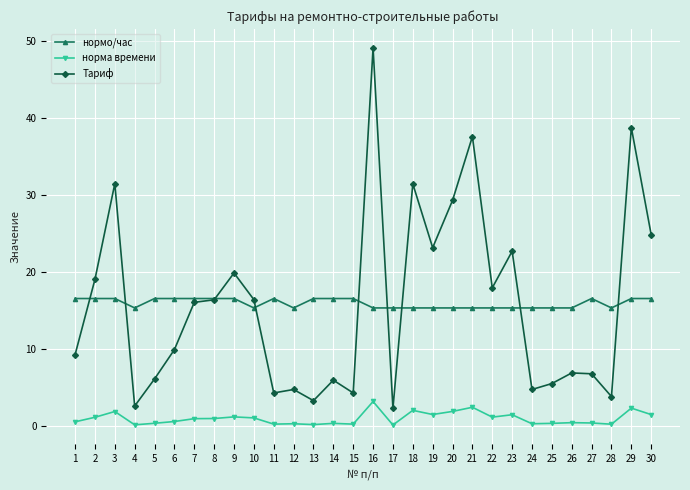

True or false: норма времени and нормо/час cross at least once.

False